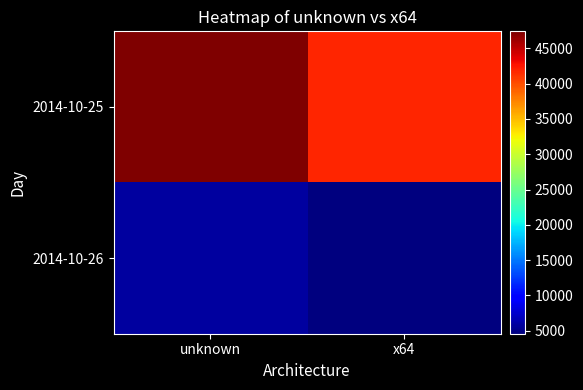

Which series has the widest spread of values?

2014-10-25